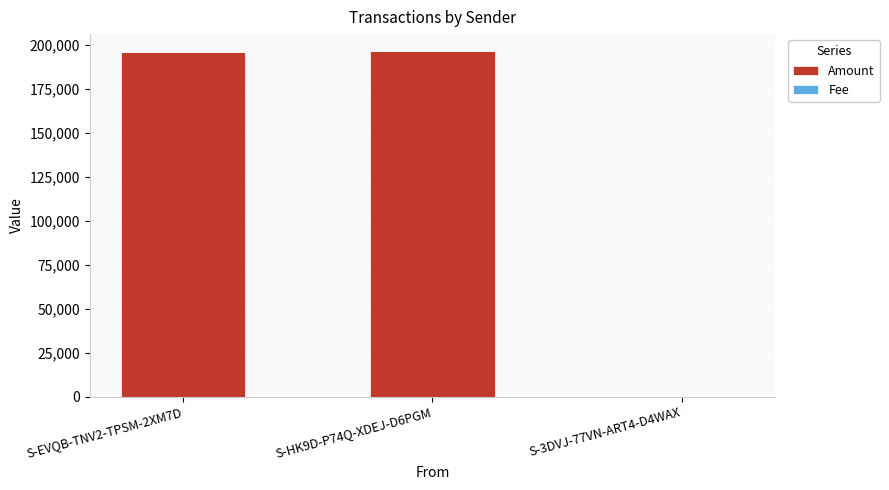

What is the maximum value for Amount?

196165.8